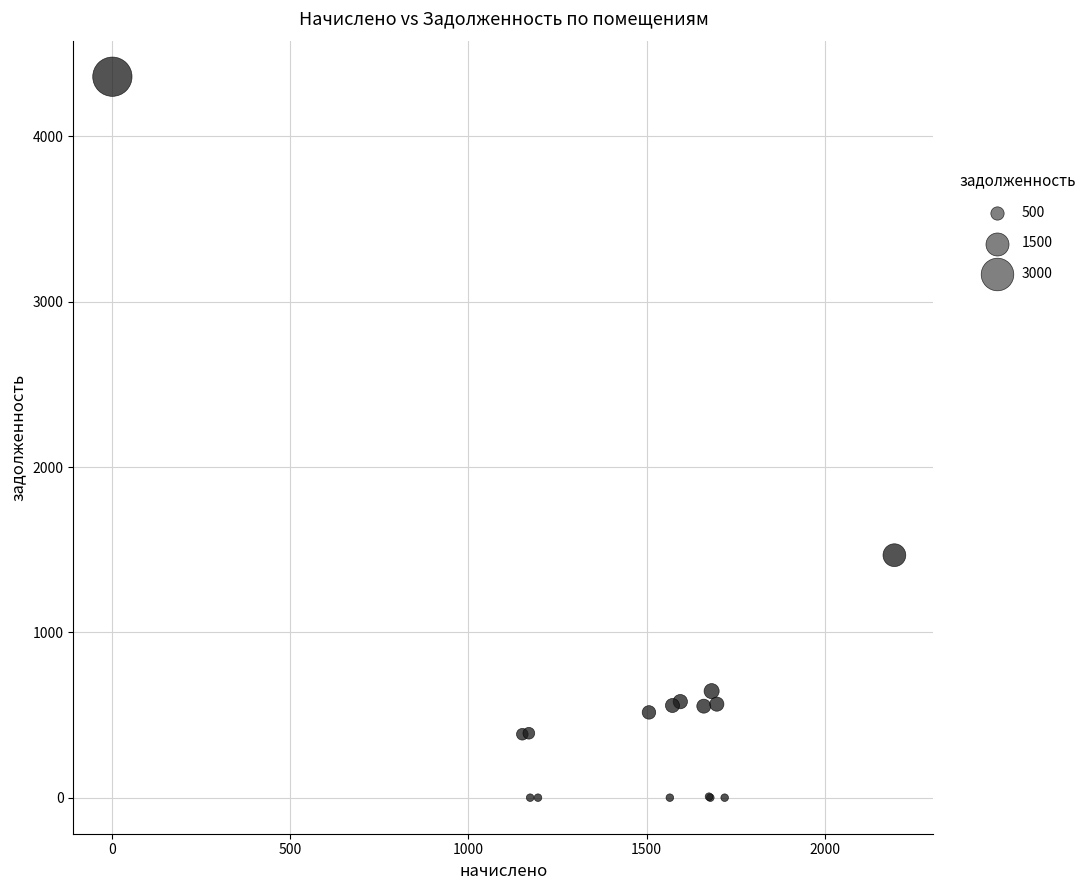

What Y value in the scatter plot is closest to 2180?

1466.9